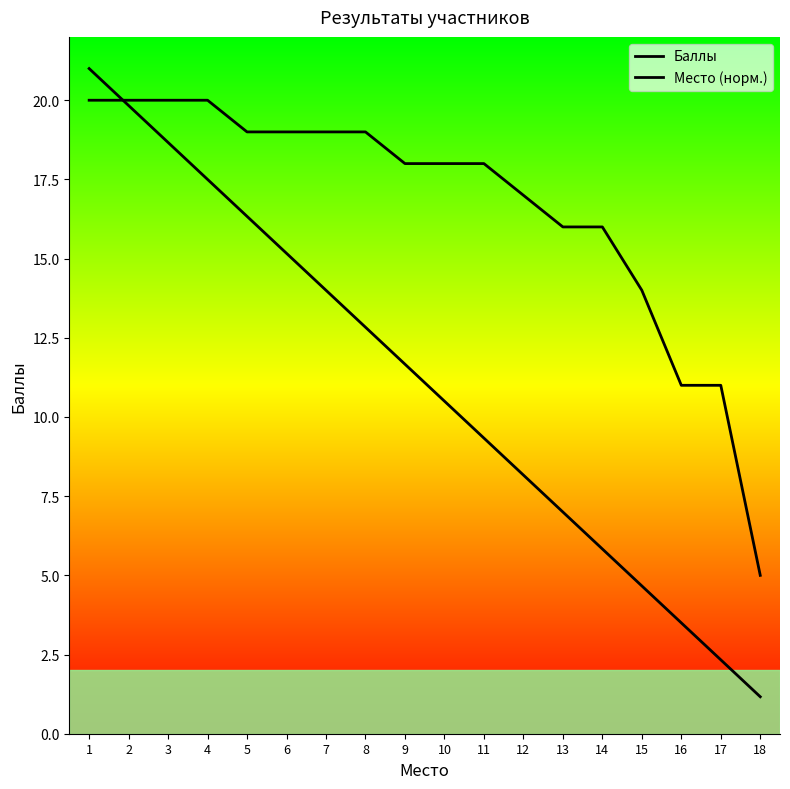

Which category has the lowest value across all series?

18